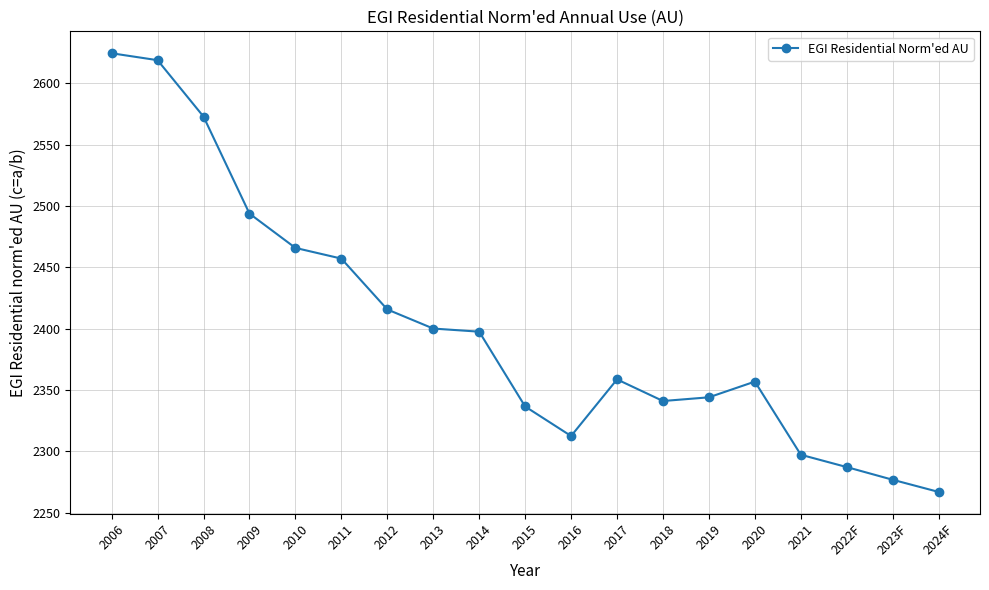

At which label does the data first exceed 2358?

2006